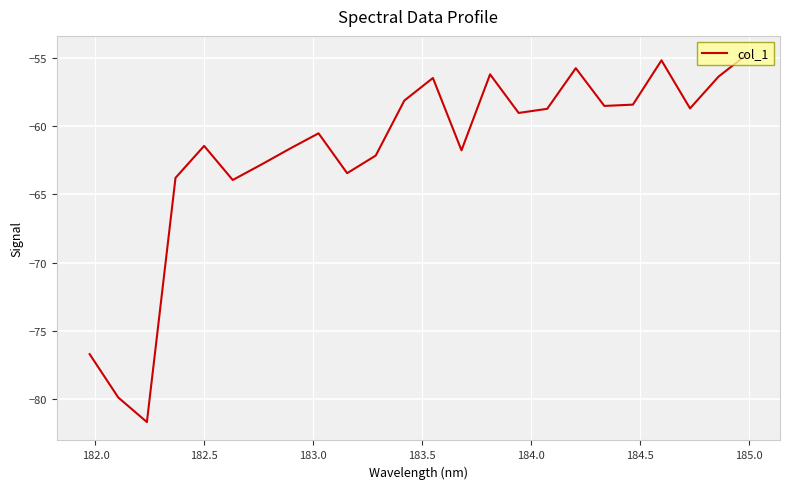

What is the greatest value displayed?

-54.7